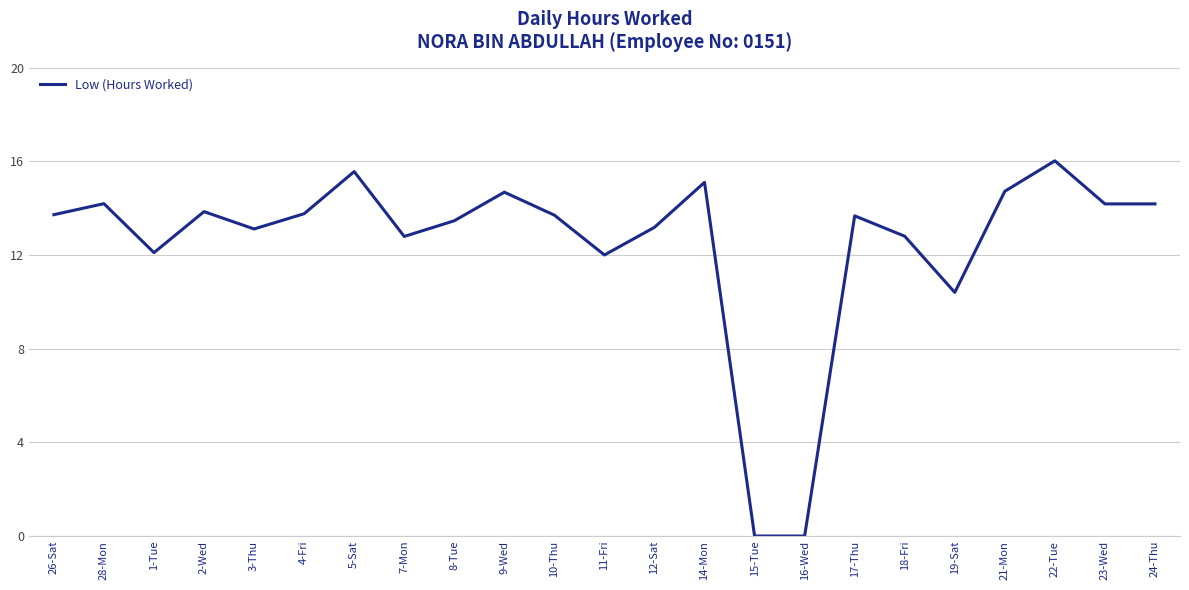

Where is the data nearest to the value 8?

19-Sat